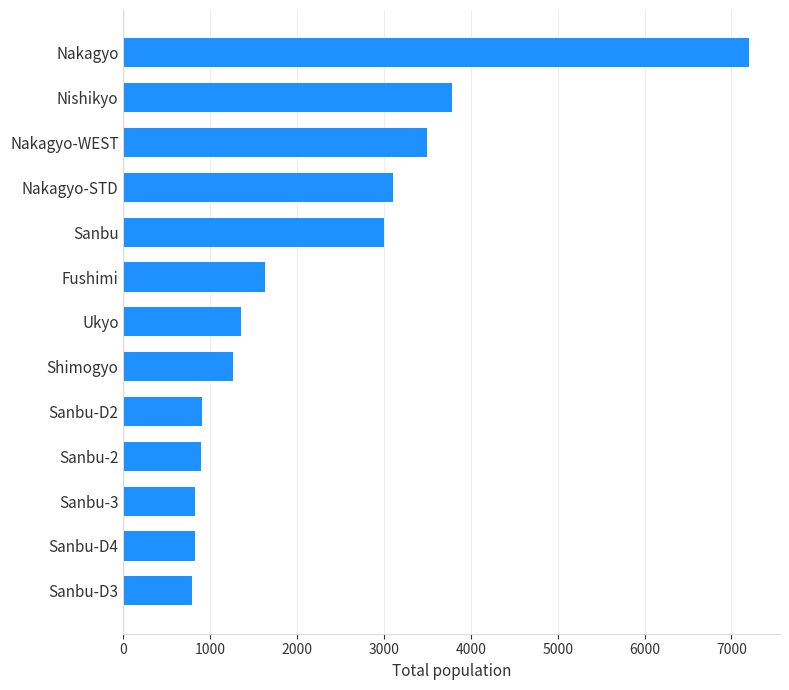

What is the difference between the maximum and minimum values?

6410